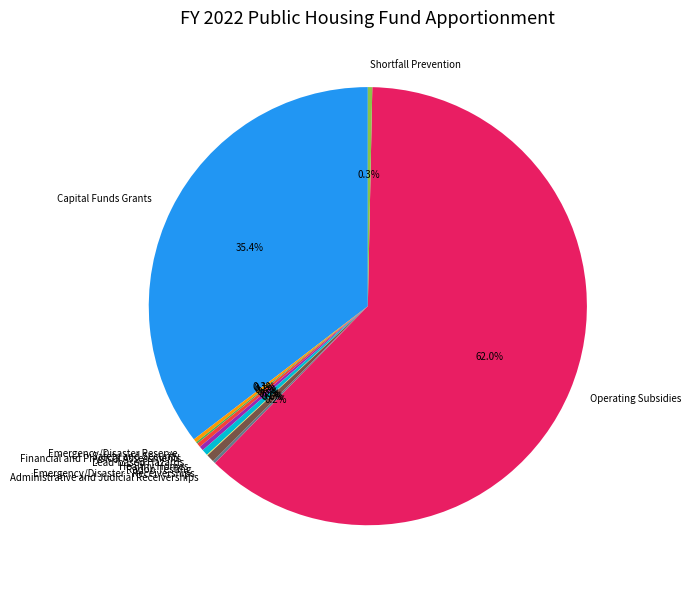

Which slice is the largest?

Operating Subsidies